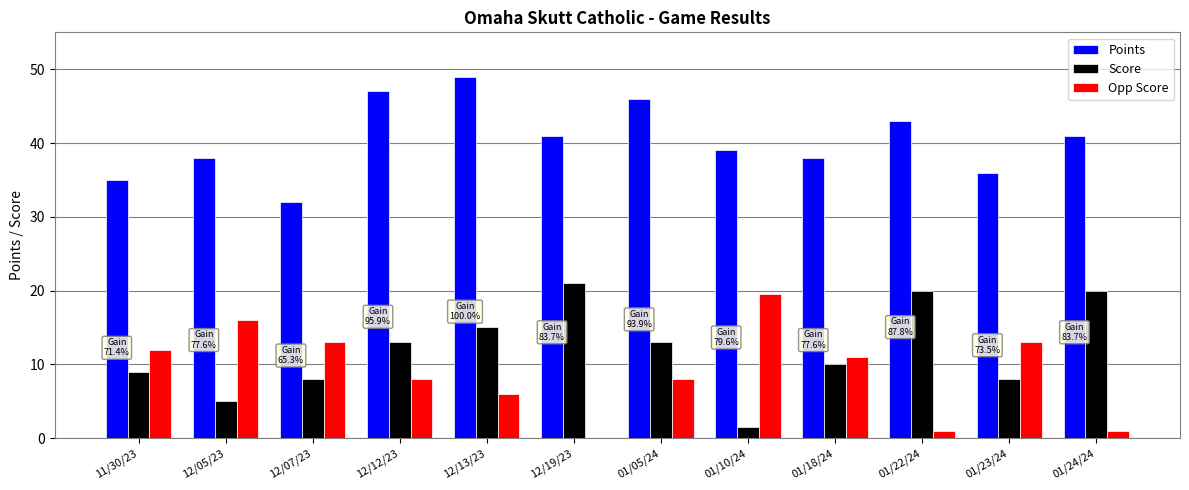

Are the bars horizontal?

No